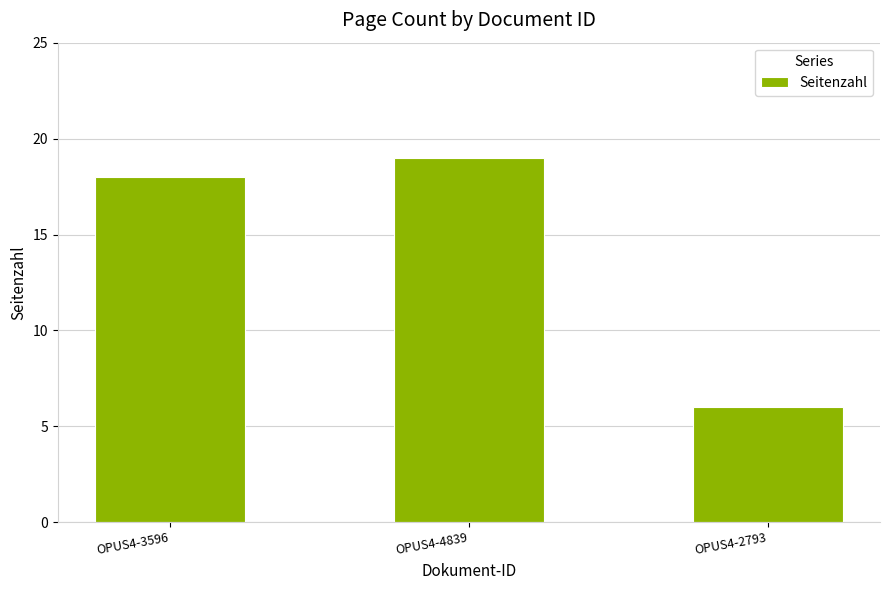

Rank the categories by value from lowest to highest.

OPUS4-2793, OPUS4-3596, OPUS4-4839